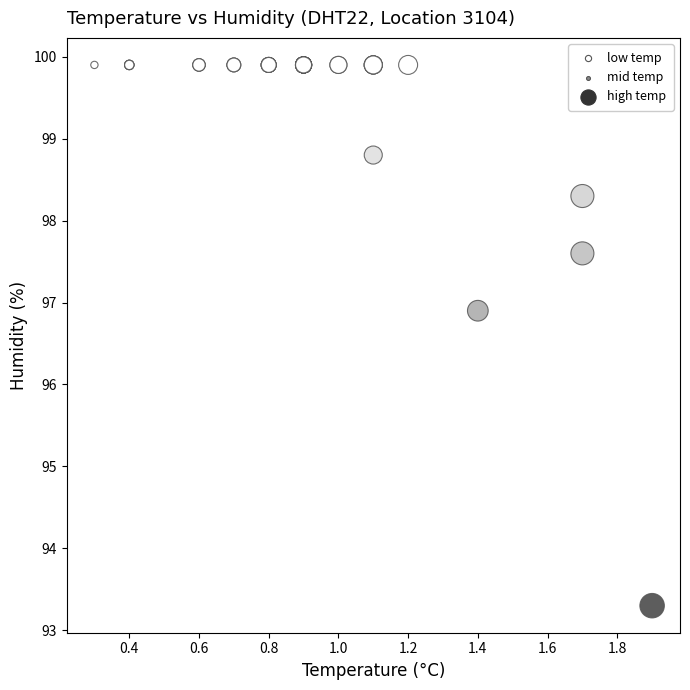

What Y value in the scatter plot is closest to 96?

96.9